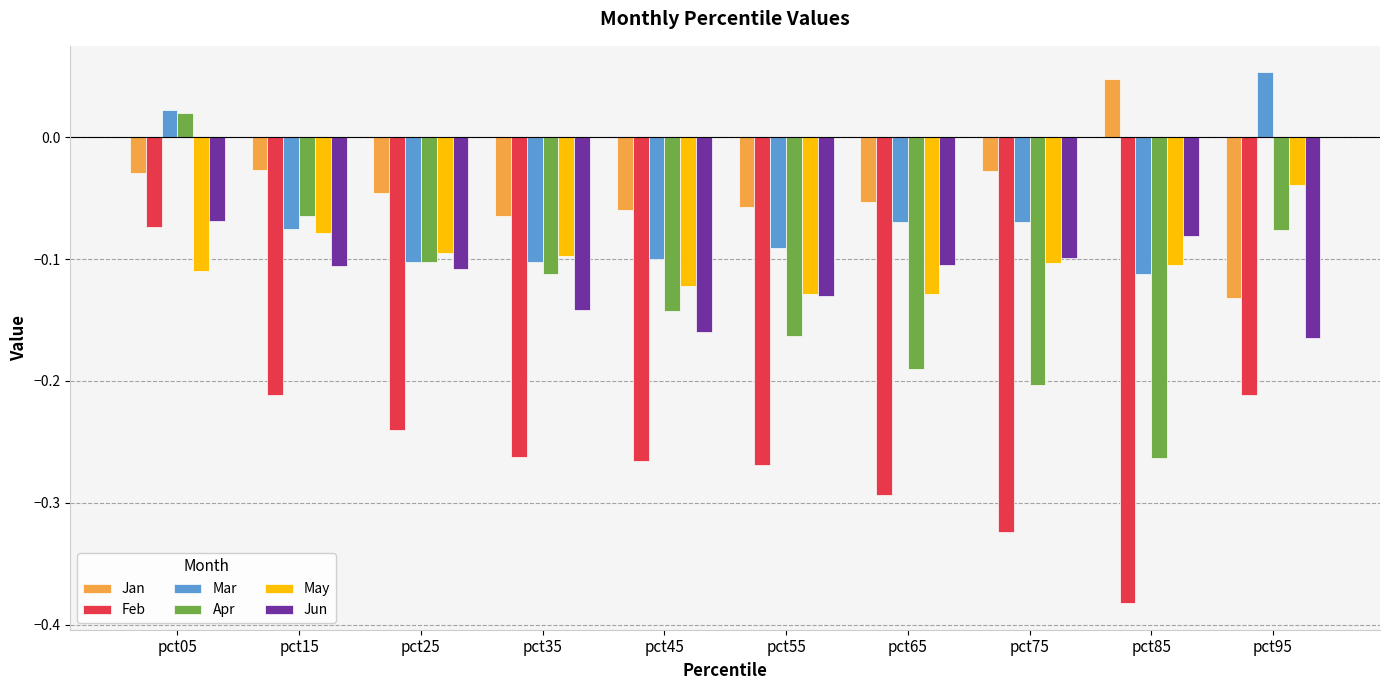

What is the difference between the maximum and minimum values in the Apr series?

0.3